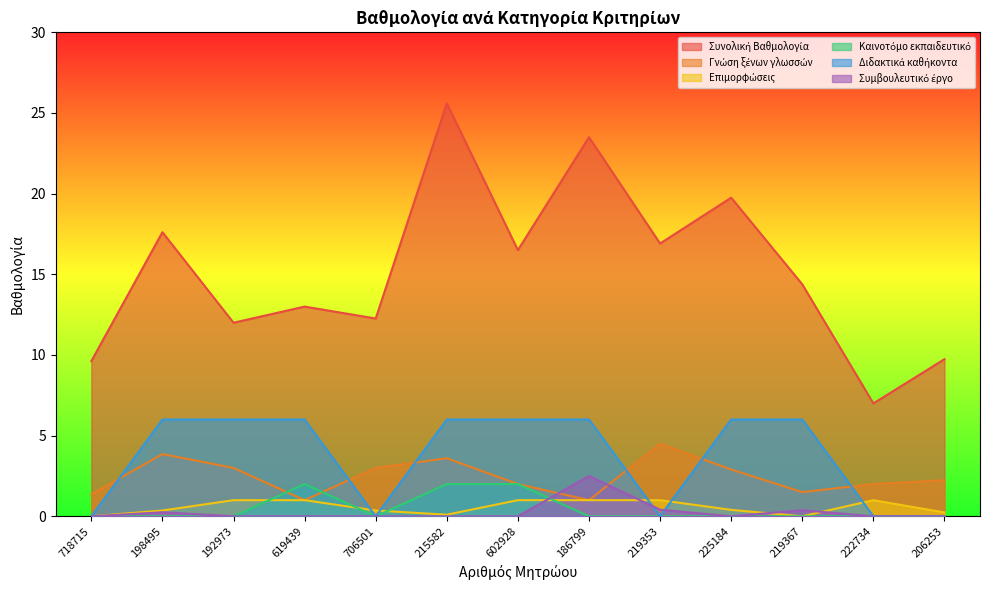

Is the value of Επιμορφώσεις at 718715 greater than the value of Συμβουλευτικό έργο at 219353?

No